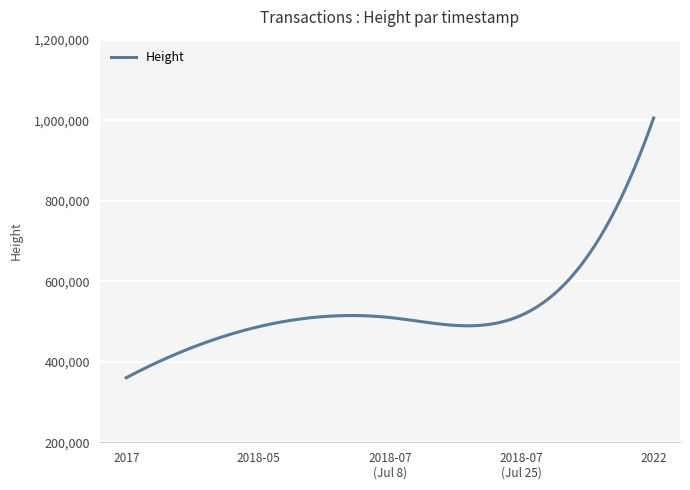

What is the sum of all values?

160058585.2